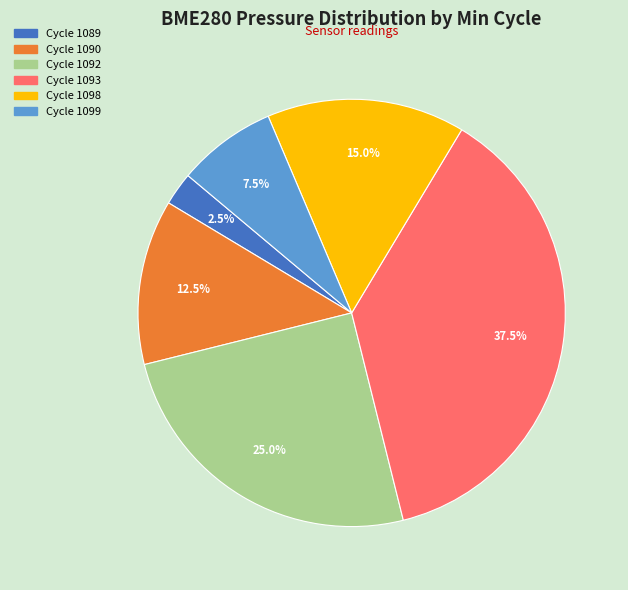

Does Cycle 1093 account for over 50% of the chart?

No